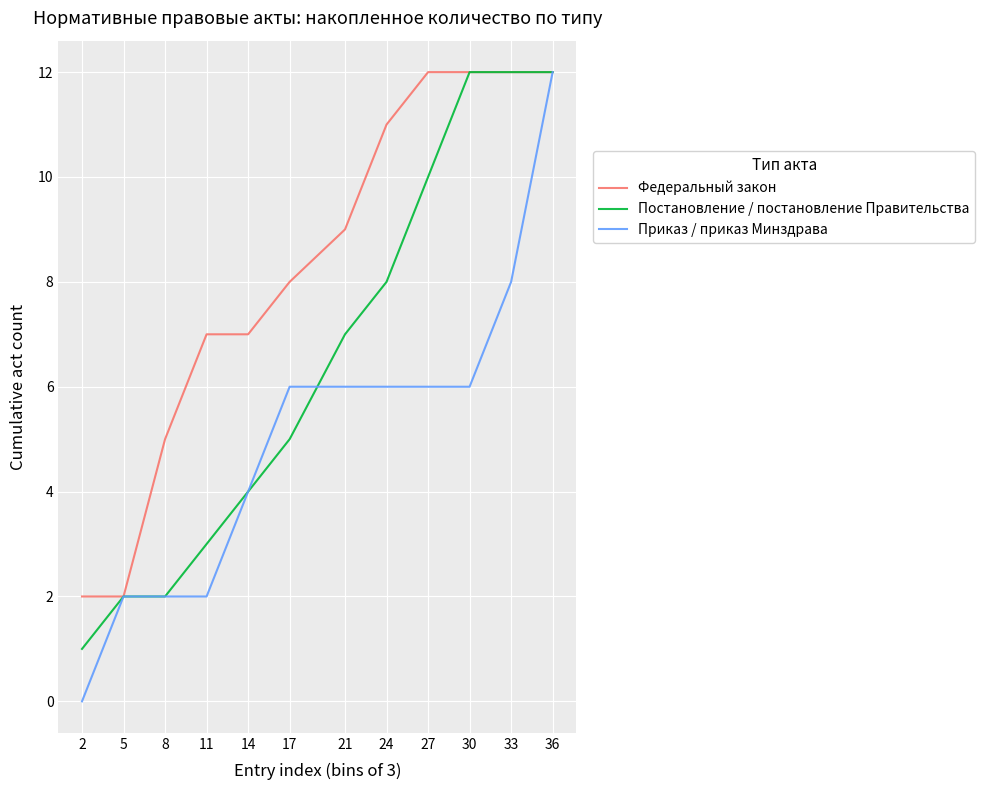

Reading left to right, what are all the values shown in this chart?

Федеральный закон: 2	2	5	7	7	8	9	11	12	12	12	12
Постановление / постановление Правительства: 1	2	2	3	4	5	7	8	10	12	12	12
Приказ / приказ Минздрава: 0	2	2	2	4	6	6	6	6	6	8	12